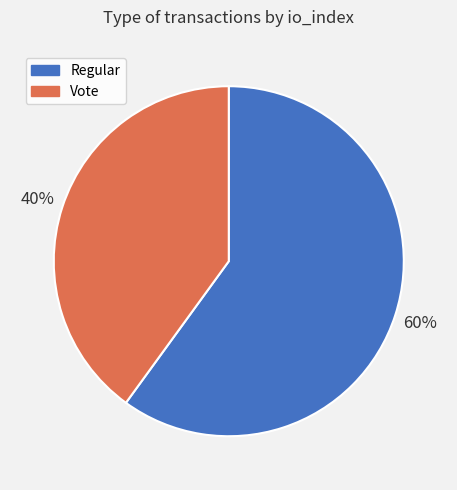

Is the sum of Regular and Vote greater than half?

Yes